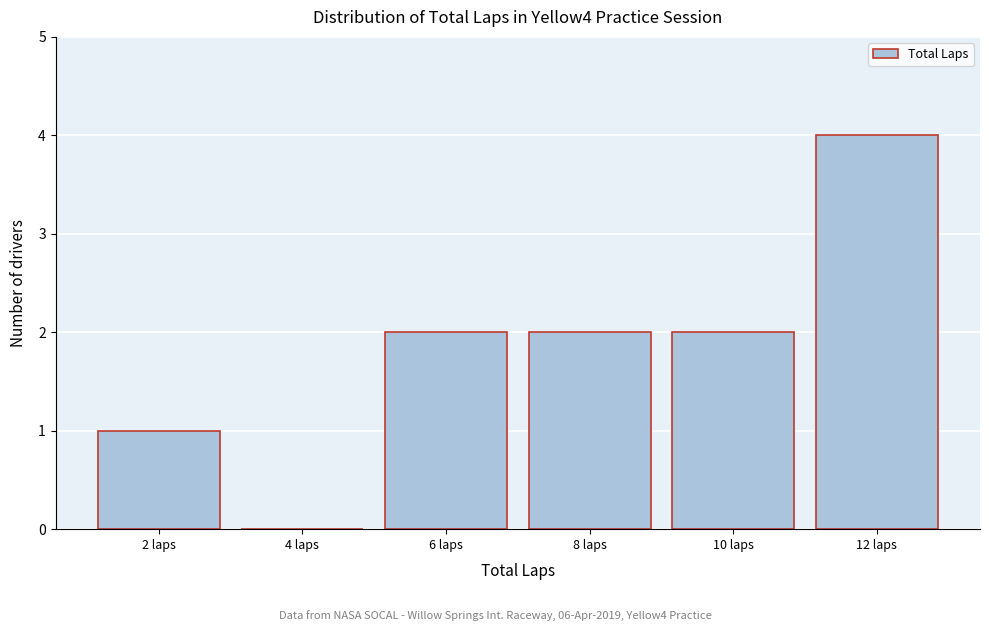

Reading right to left, what are all the values shown in this chart?

12 laps=4	10 laps=2	8 laps=2	6 laps=2	4 laps=0	2 laps=1